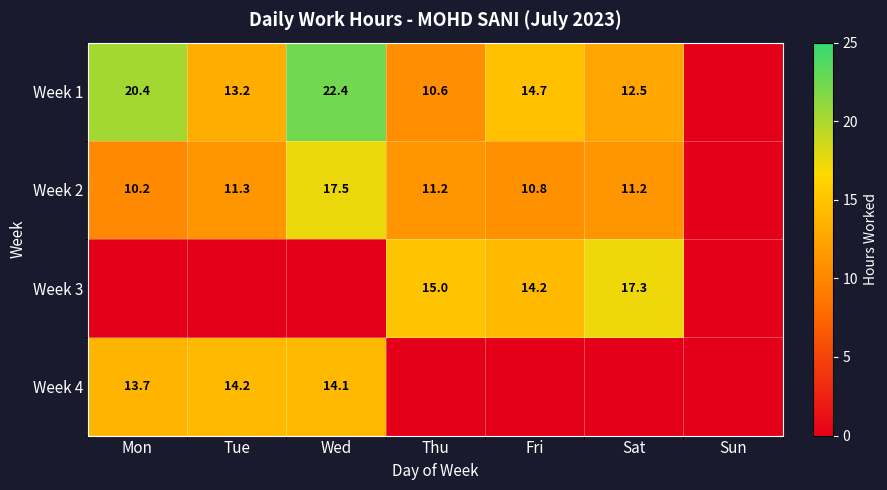

The Week 1 series shows 13.2 at Tue. True or false?

True